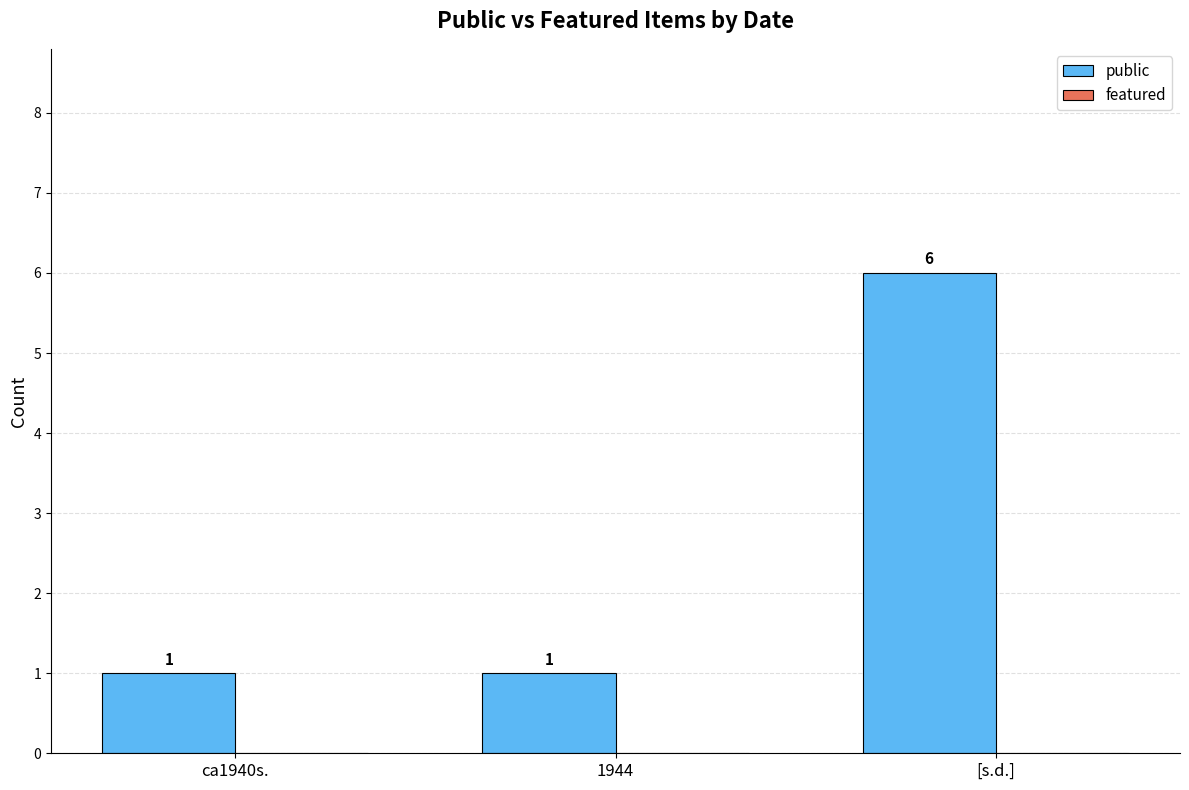

What is the maximum value shown in the chart?

6